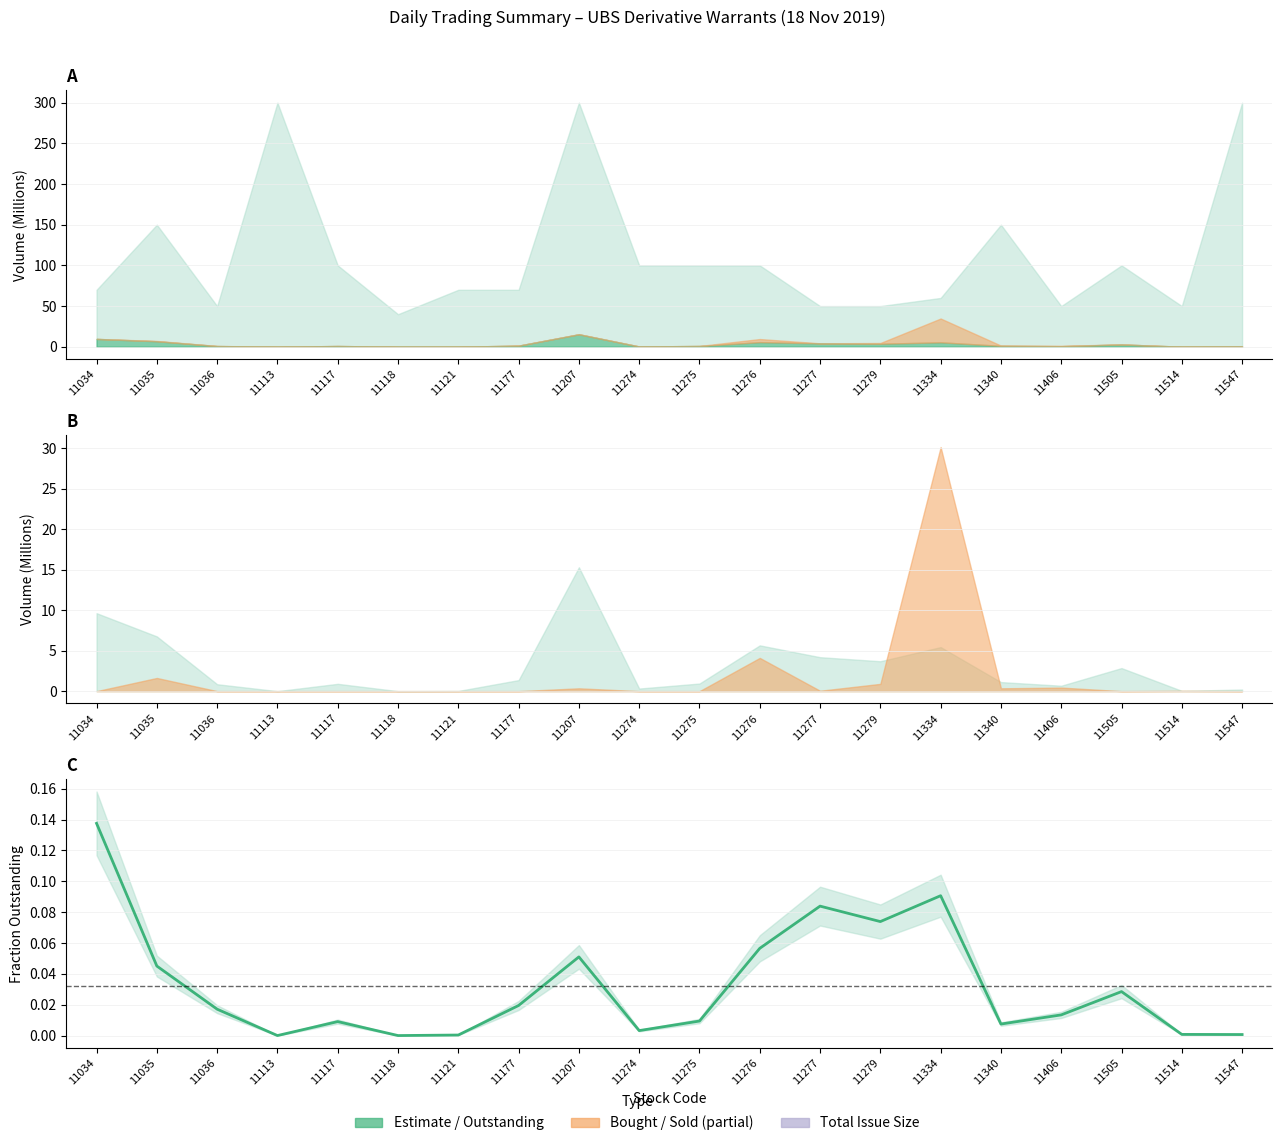

List the labels in order of value, largest first.

11034, 11334, 11277, 11279, 11276, 11207, 11035, 11505, 11177, 11036, 11406, 11275, 11117, 11340, 11274, 11514, 11547, 11121, 11113, 11118